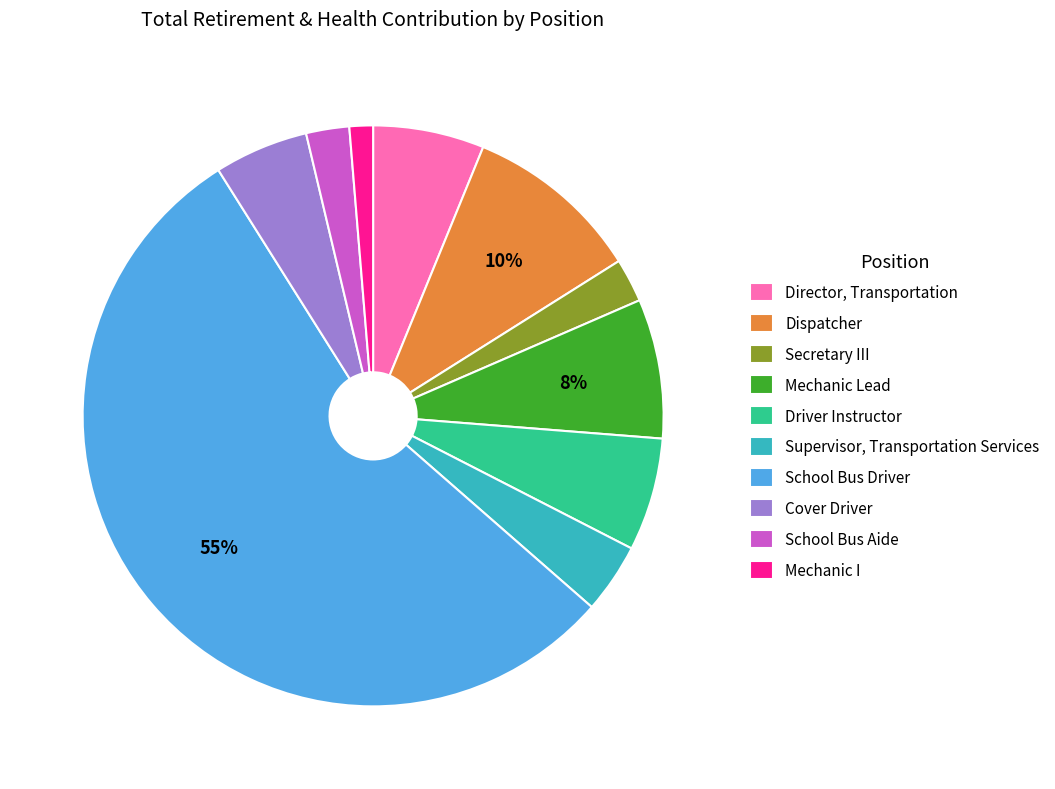

Do Secretary III and Mechanic I together represent more than half of the pie?

No